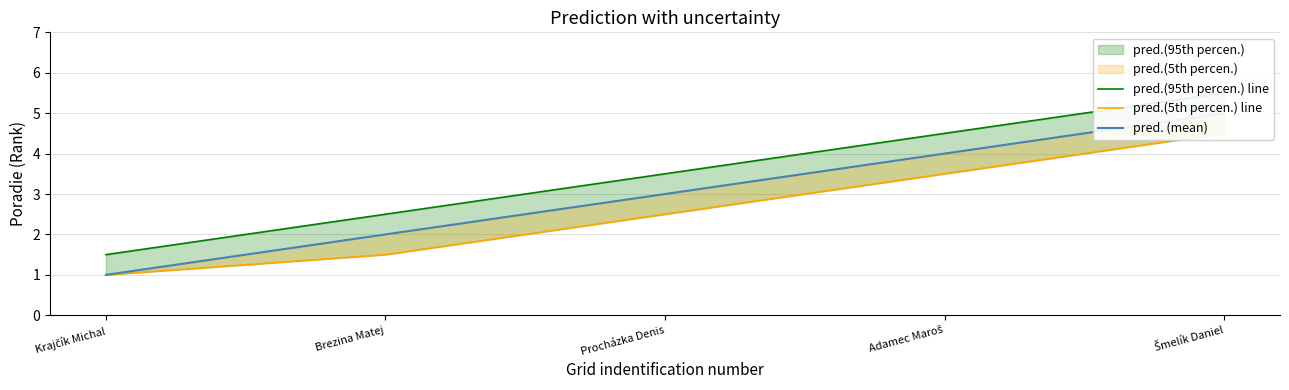

What is the difference between the second highest and minimum values in the pred.(95th percen.) line series?

3.0